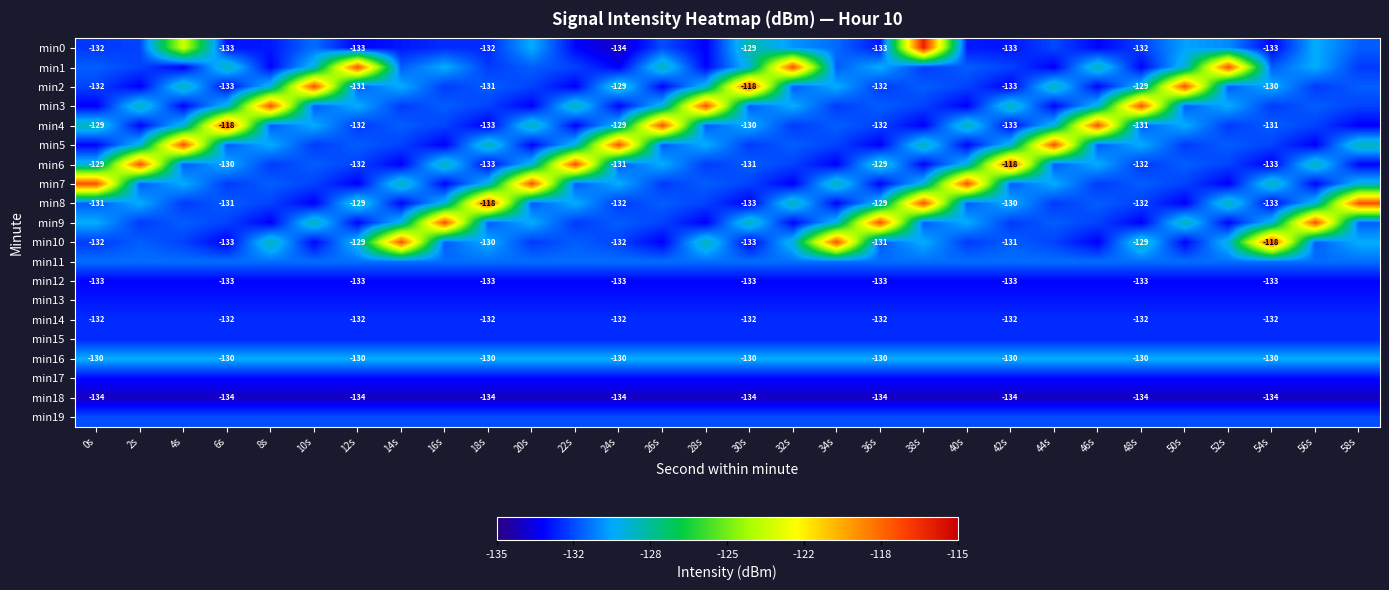

The min7 series shows -195.0 at 46s. True or false?

False